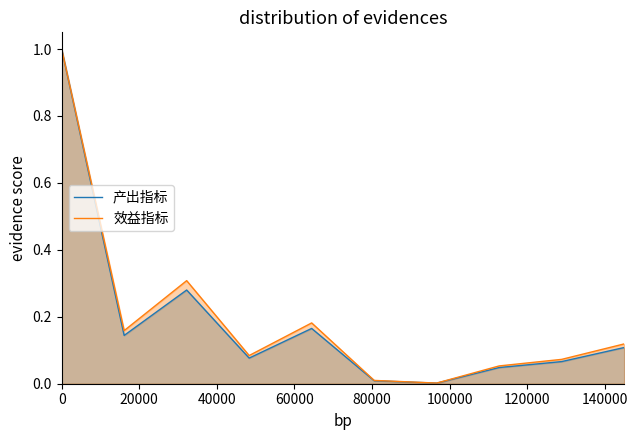

The value of 效益指标 at 0 is 1.0. True or false?

True